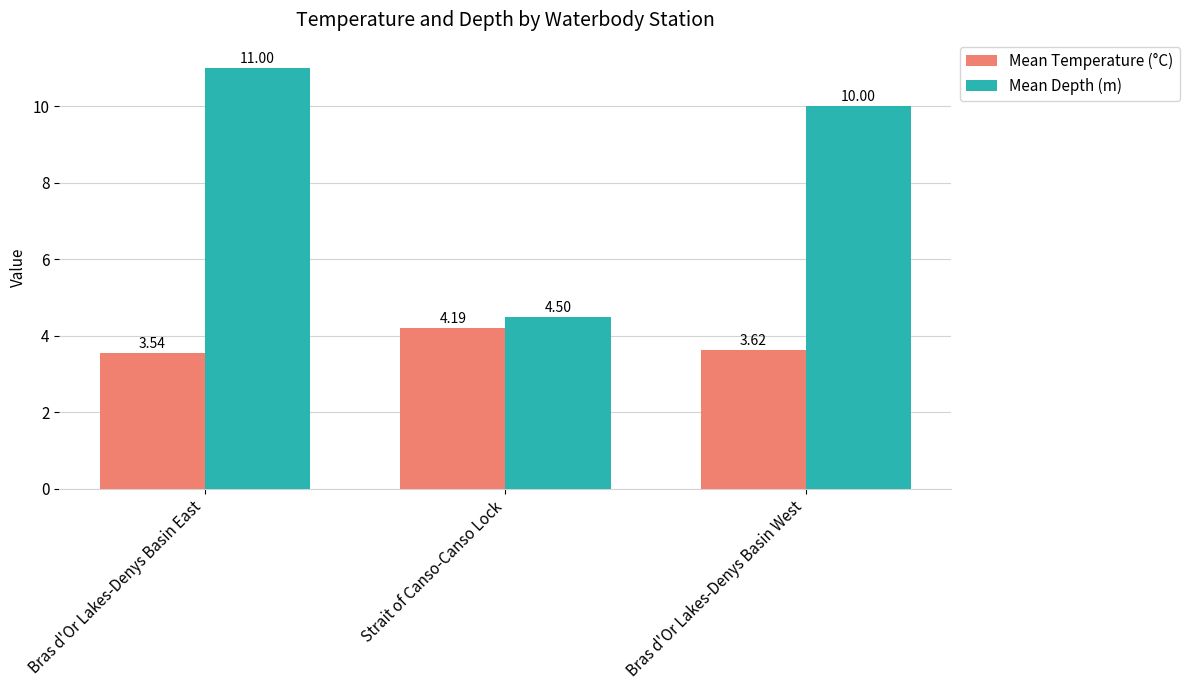

Is the value of Mean Temperature (°C) at Strait of Canso-Canso Lock greater than the value of Mean Depth (m) at Bras d'Or Lakes-Denys Basin East?

No